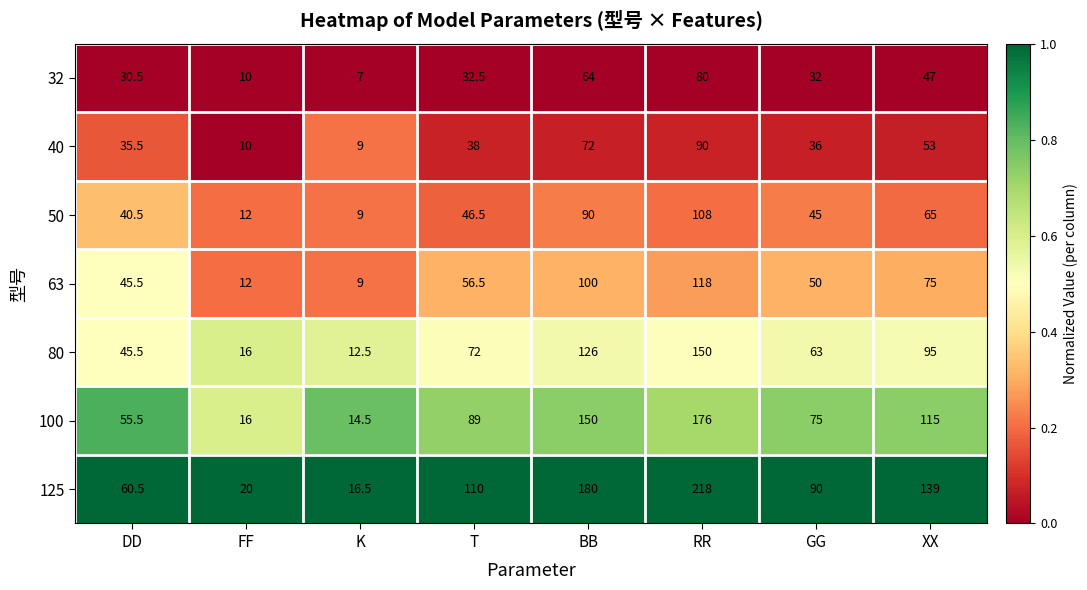

The value of 80 at T is 117.7. True or false?

False